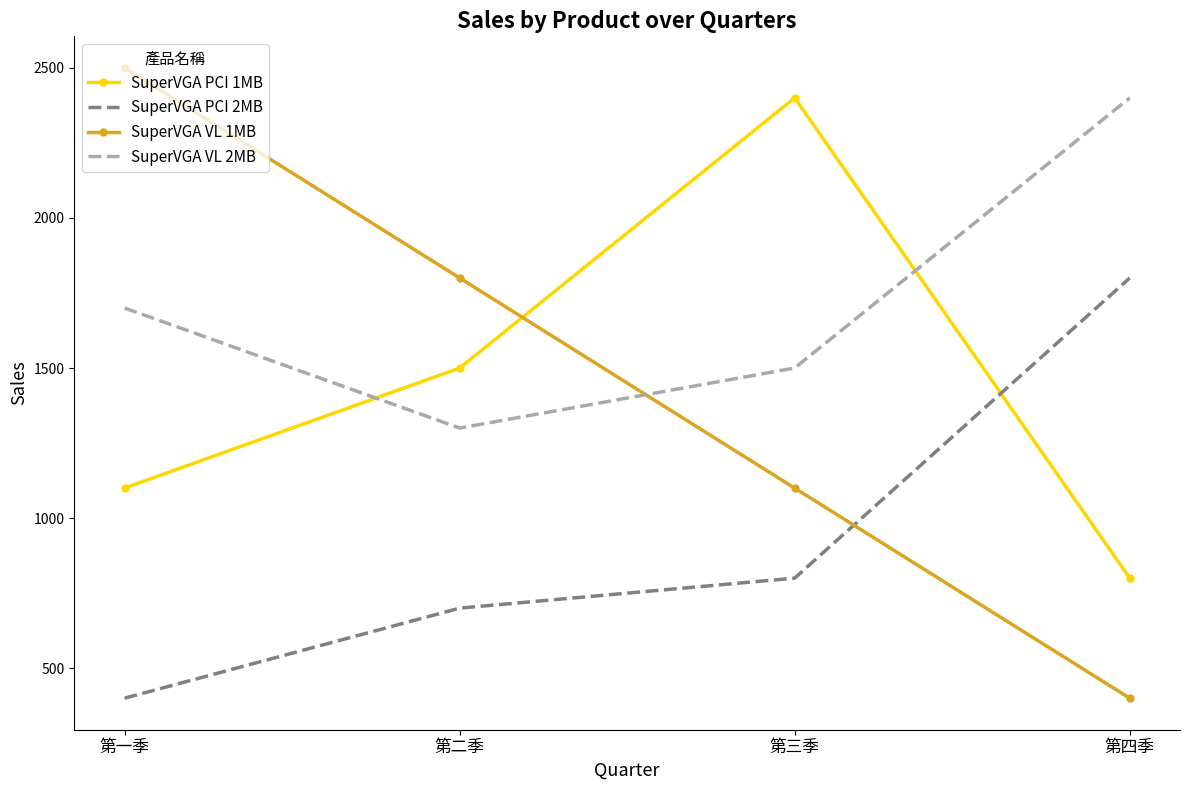

Is the value of SuperVGA VL 1MB at 第一季 greater than the value of SuperVGA PCI 2MB at 第四季?

Yes